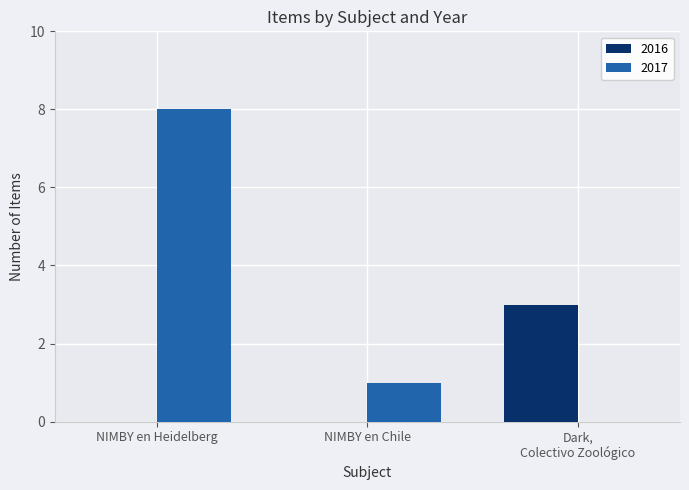

At which label is 2017 closest to 4?

NIMBY en Chile